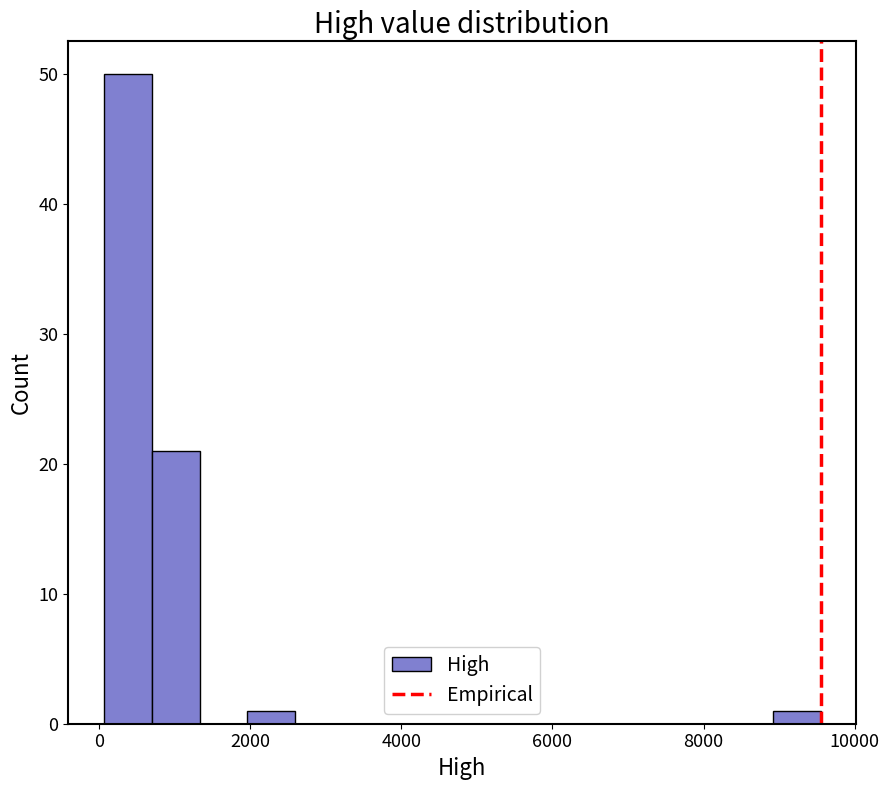

Read against the x-axis, roughly where is the centre of the tallest bar?

400